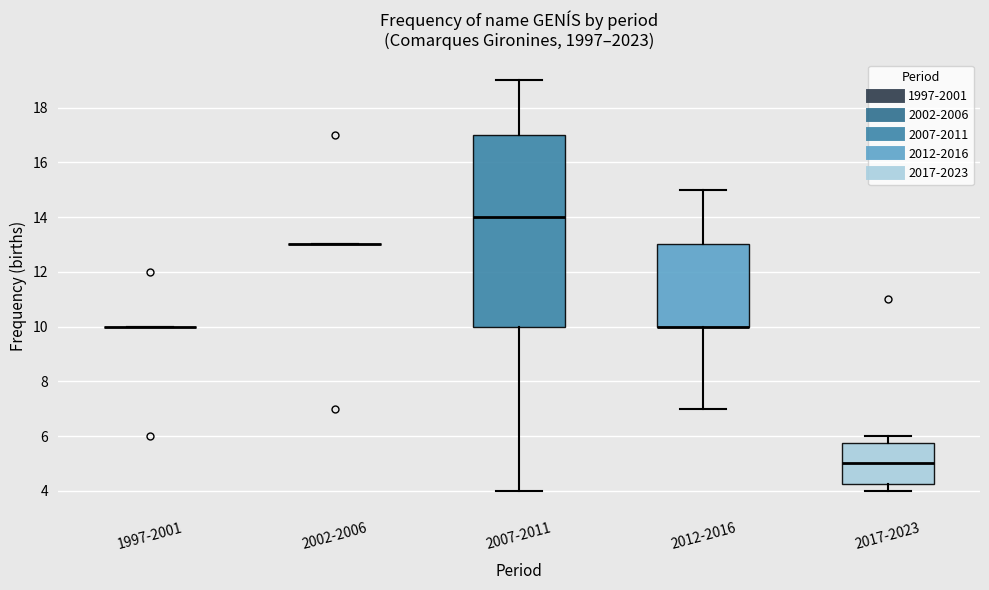

Which box is the tallest, from its lower edge to its upper edge?

2007-2011